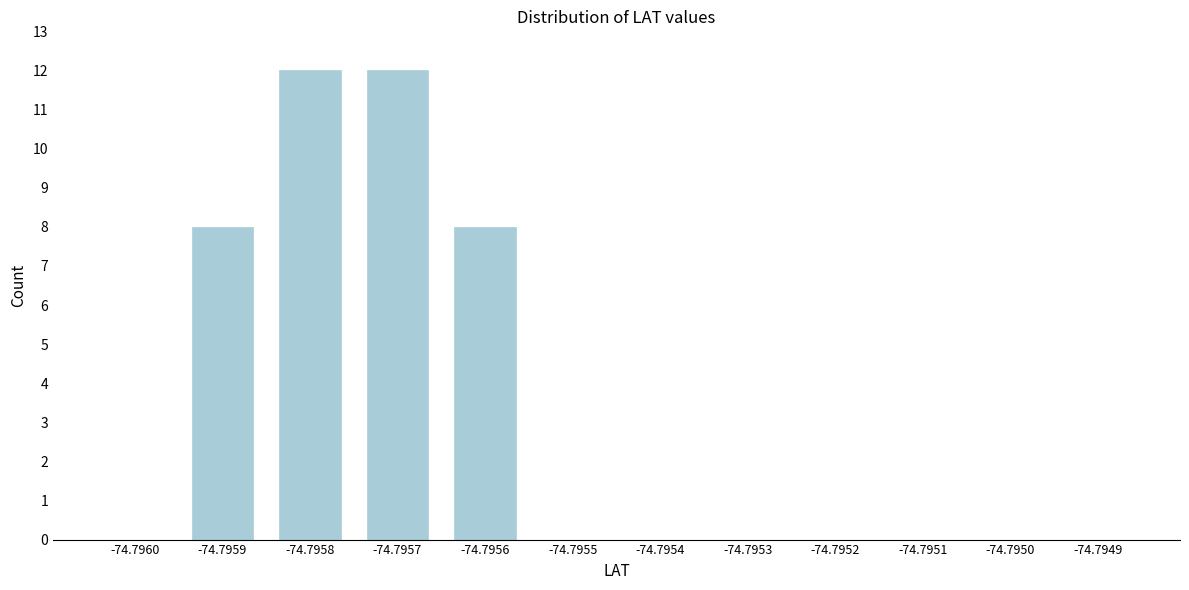

Reading right to left, transcribe all the data shown in this chart.

-74.7949=0	-74.7950=0	-74.7951=0	-74.7952=0	-74.7953=0	-74.7954=0	-74.7955=0	-74.7956=8	-74.7957=12	-74.7958=12	-74.7959=8	-74.7960=0